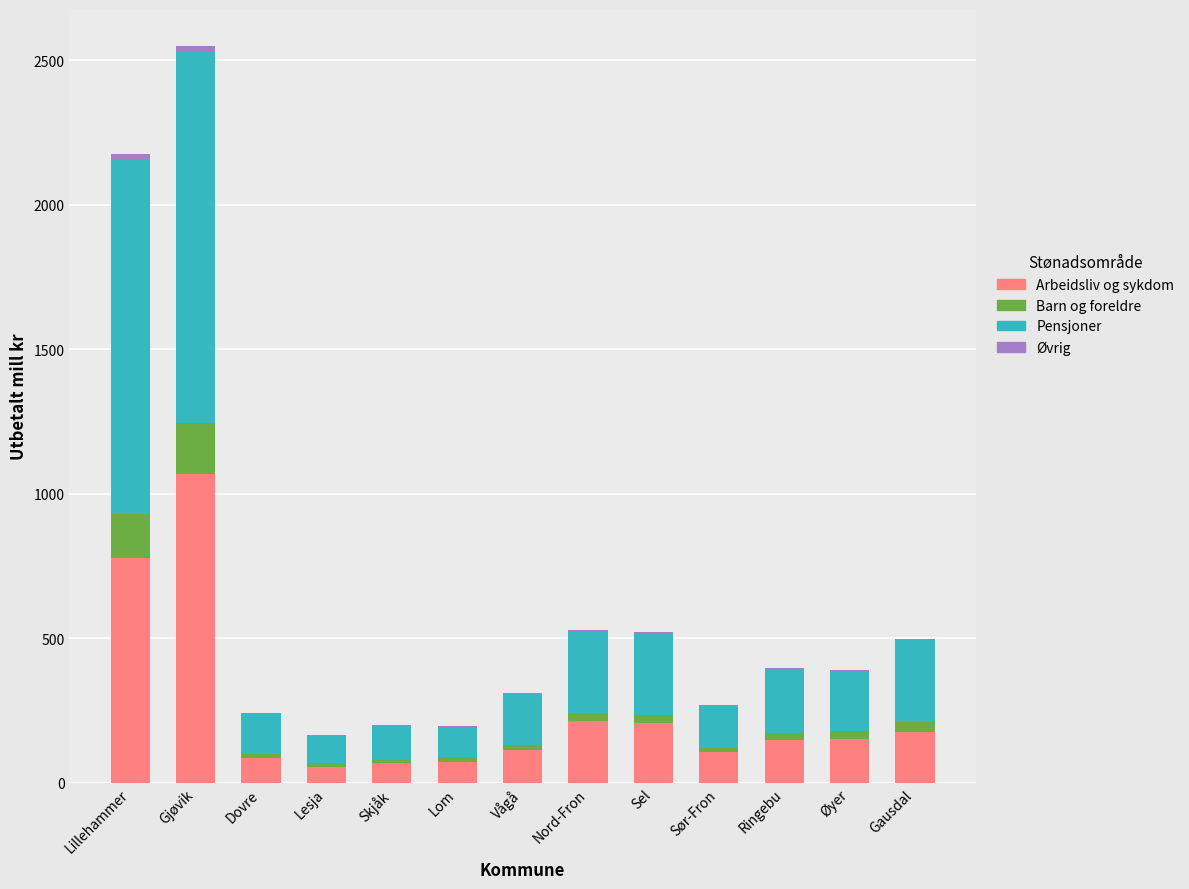

The Arbeidsliv og sykdom series shows 779.2 at Lillehammer. True or false?

True